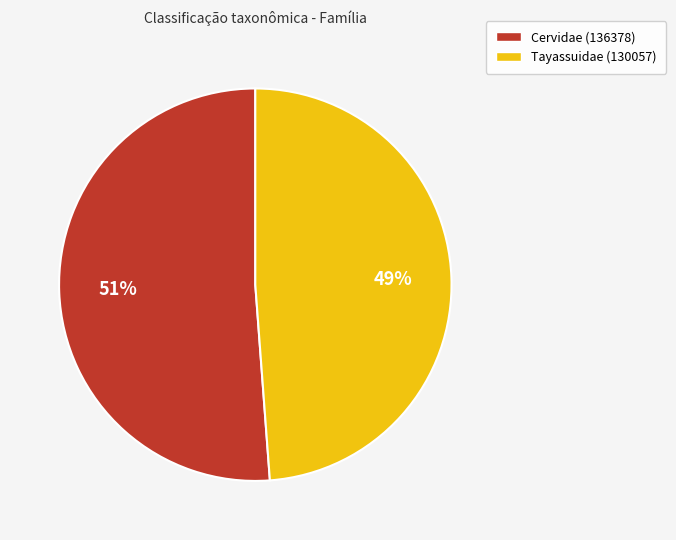

Rank the categories by value from lowest to highest.

Tayassuidae (130057), Cervidae (136378)